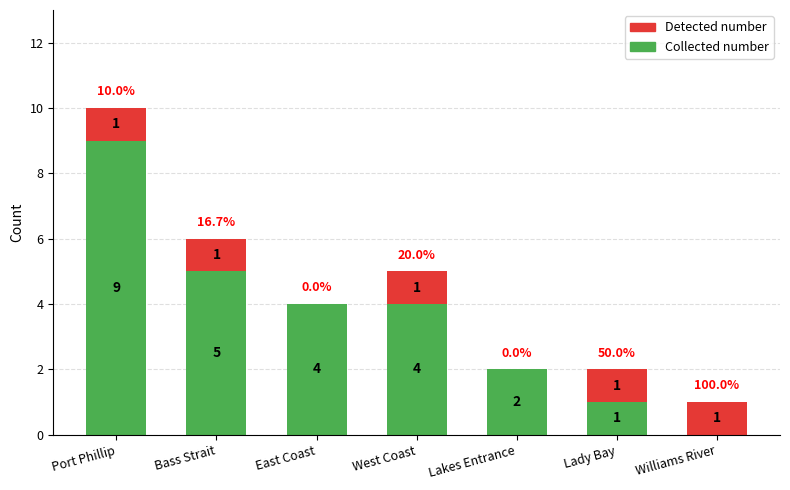

At which category is the sum across all series the highest?

Port Phillip